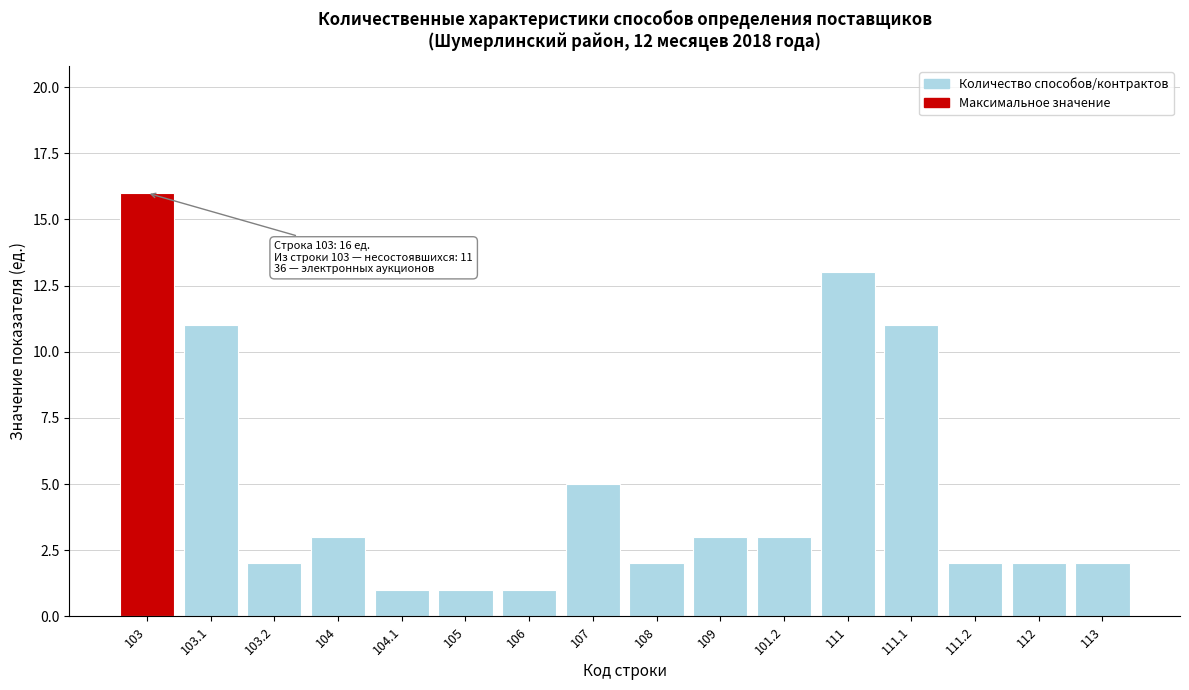

Reading left to right, list all the values displayed in this chart.

103=16	103.1=11	103.2=2	104=3	104.1=1	105=1	106=1	107=5	108=2	109=3	101.2=3	111=13	111.1=11	111.2=2	112=2	113=2